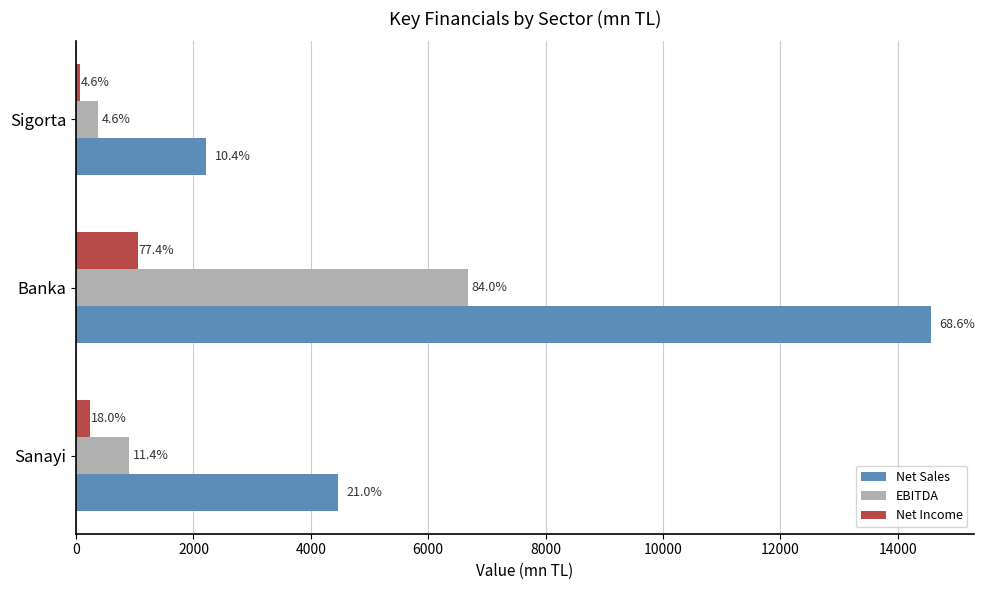

List the series in order of their overall mean, lowest first.

Net Income, EBITDA, Net Sales